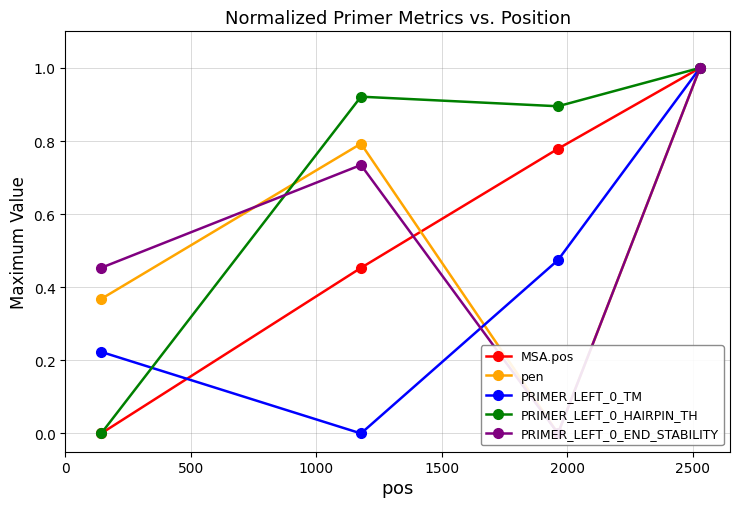

True or false: PRIMER_LEFT_0_HAIRPIN_TH has more than 2 points higher than both neighbors.

False